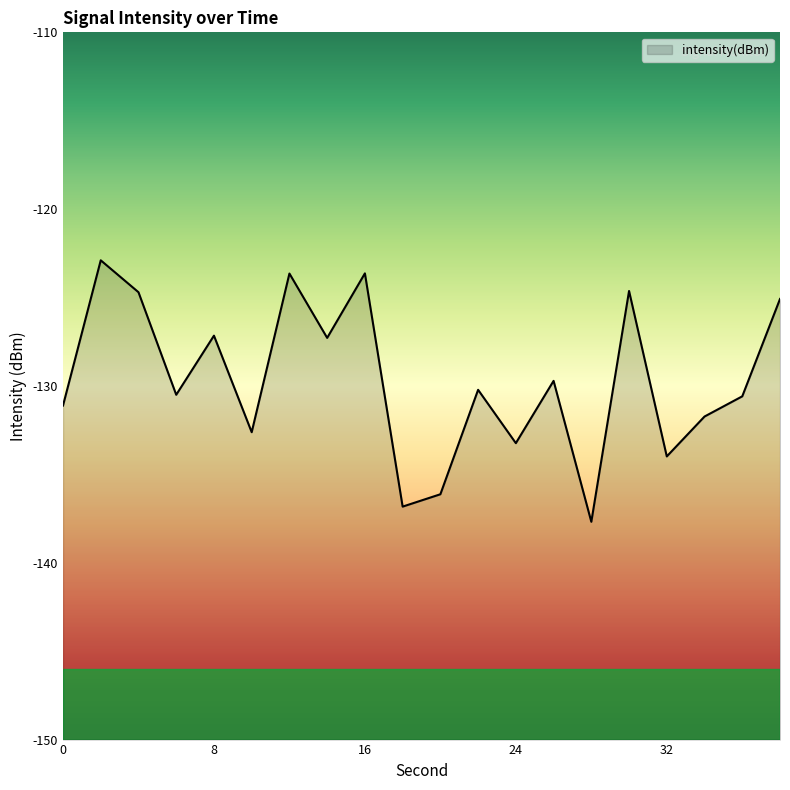

Which has a higher value, 12 or 10?

12